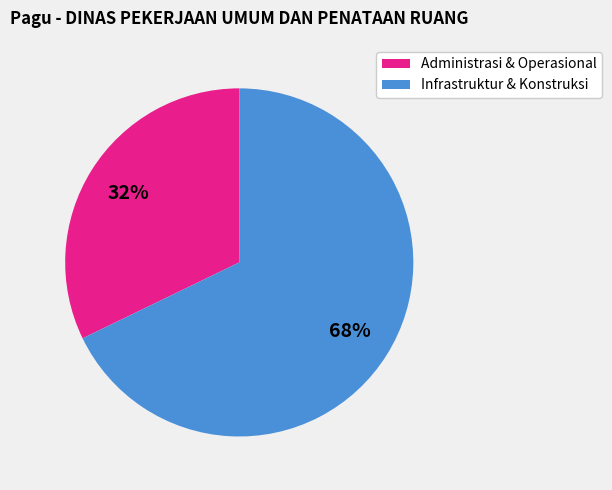

How many segments does this pie chart have?

2